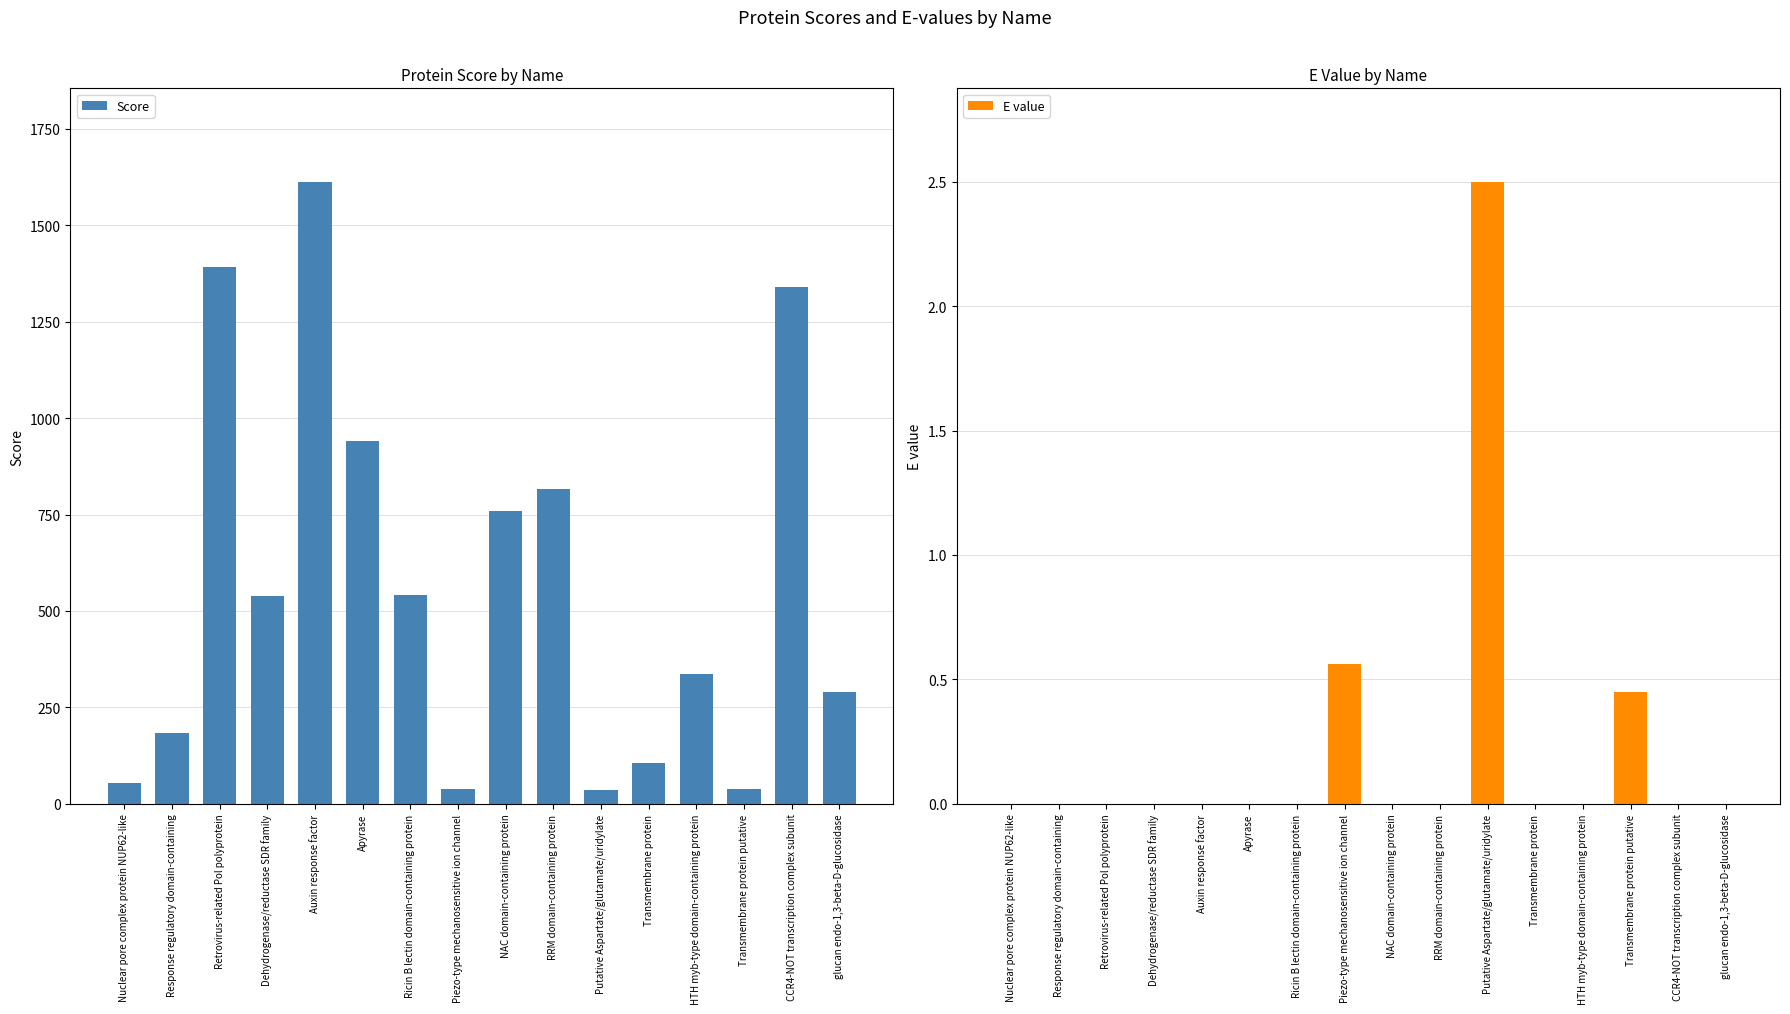

Reading left to right, extract all data points from this chart.

Score: Nuclear pore complex protein NUP62-like=53.9	Response regulatory domain-containing=183.0	Retrovirus-related Pol polyprotein=1393.0	Dehydrogenase/reductase SDR family=538.0	Auxin response factor=1613.0	Apyrase=941.0	Ricin B lectin domain-containing protein=541.0	Piezo-type mechanosensitive ion channel=39.3	NAC domain-containing protein=758.0	RRM domain-containing protein=815.0	Putative Aspartate/glutamate/uridylate=35.8	Transmembrane protein=105.0	HTH myb-type domain-containing protein=336.0	Transmembrane protein putative=38.1	CCR4-NOT transcription complex subunit=1340.0	glucan endo-1,3-beta-D-glucosidase=290.0
E value: Nuclear pore complex protein NUP62-like=0.0	Response regulatory domain-containing=0.0	Retrovirus-related Pol polyprotein=0.0	Dehydrogenase/reductase SDR family=0.0	Auxin response factor=0.0	Apyrase=0.0	Ricin B lectin domain-containing protein=0.0	Piezo-type mechanosensitive ion channel=0.6	NAC domain-containing protein=0.0	RRM domain-containing protein=0.0	Putative Aspartate/glutamate/uridylate=2.5	Transmembrane protein=0.0	HTH myb-type domain-containing protein=0.0	Transmembrane protein putative=0.5	CCR4-NOT transcription complex subunit=0.0	glucan endo-1,3-beta-D-glucosidase=0.0